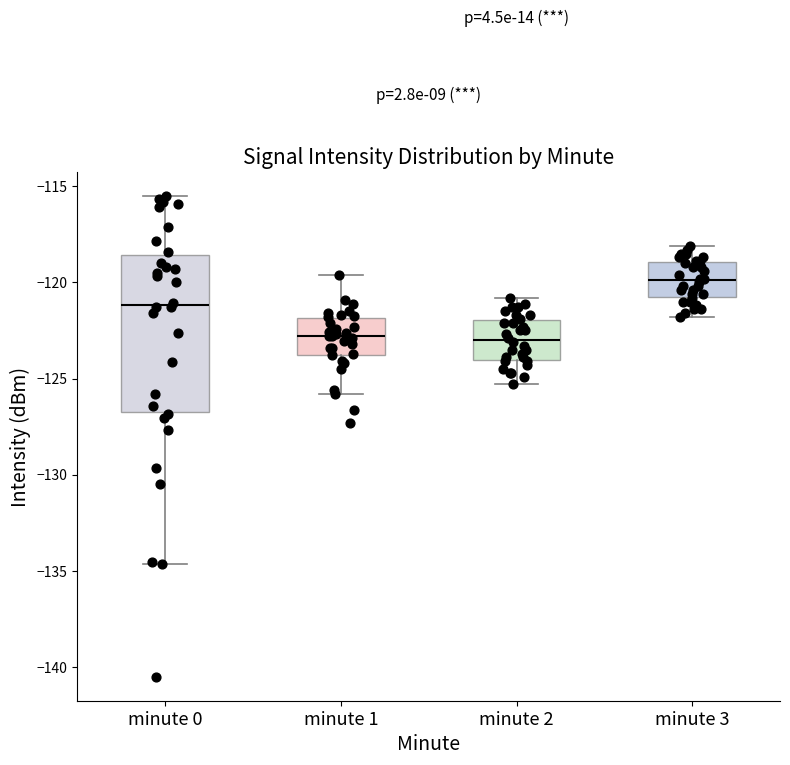

Which box's median line is the highest?

minute 3